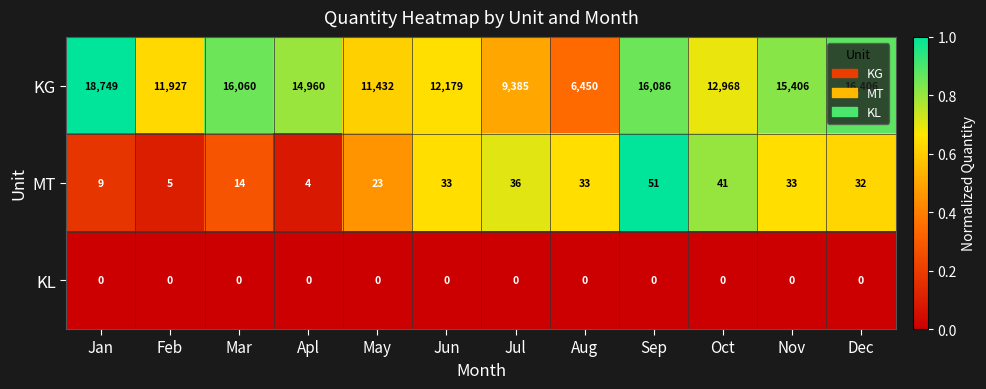

The value of KG at Aug is 6450. True or false?

True